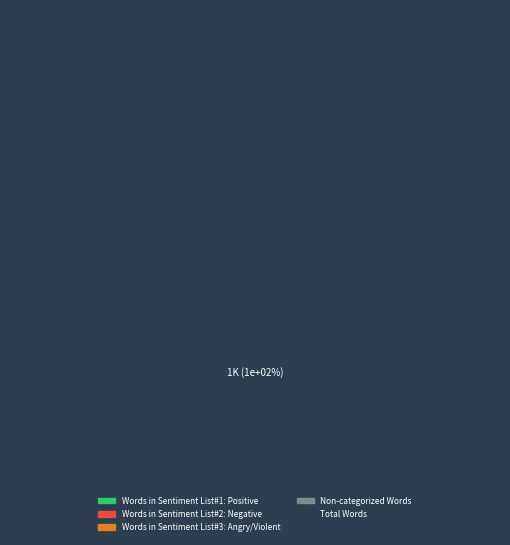

Count the number of slices in the pie.

5